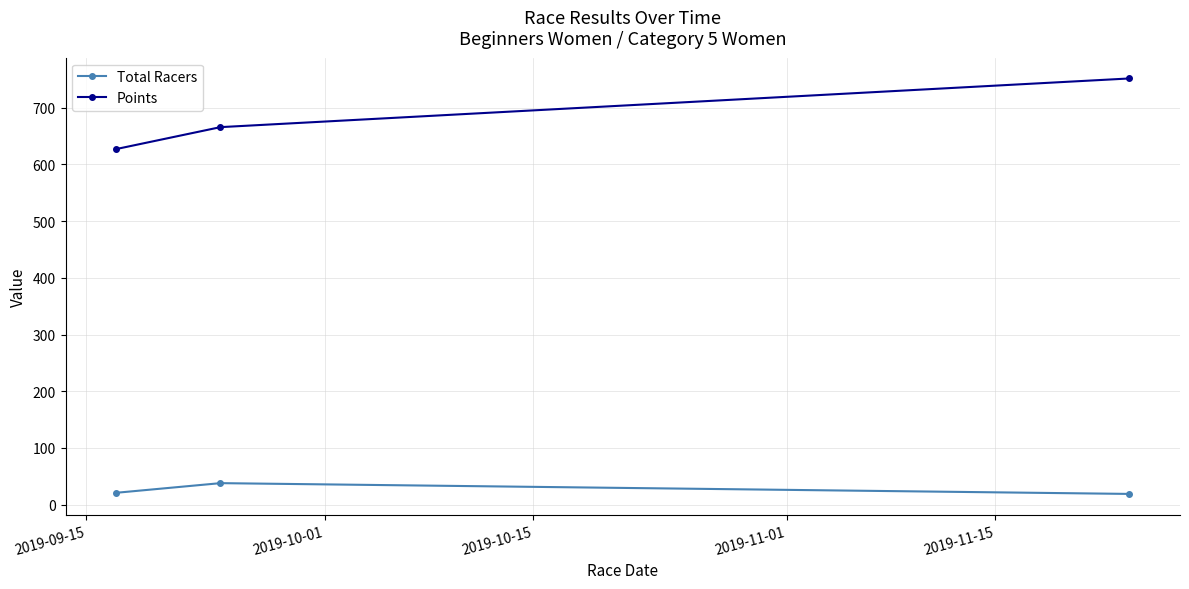

At how many categories does at least one series exceed 121?

3